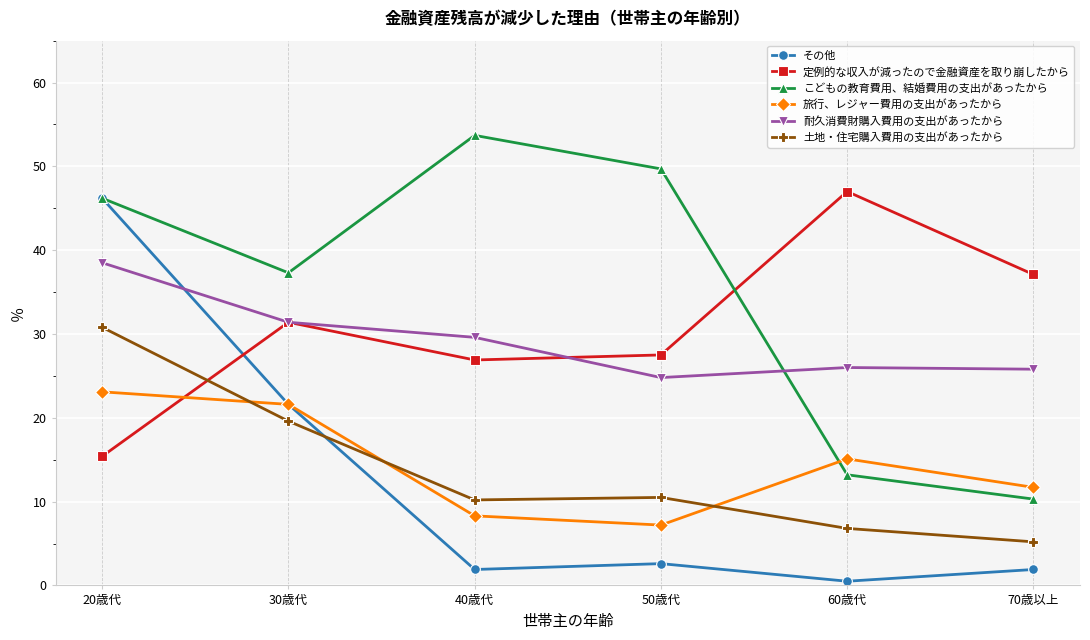

Does the chart display data point markers on the line(s)?

Yes